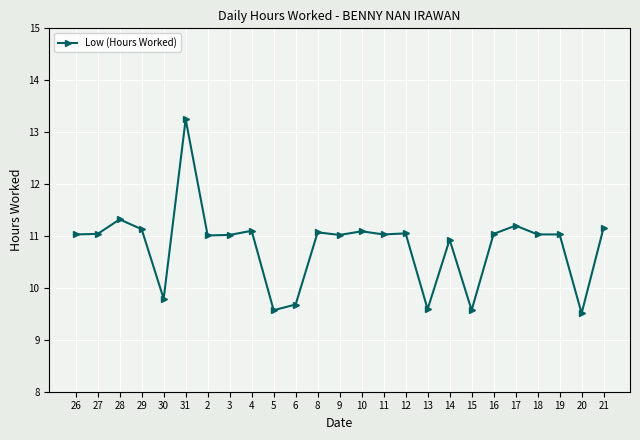

Which label corresponds to the largest value in the chart?

31